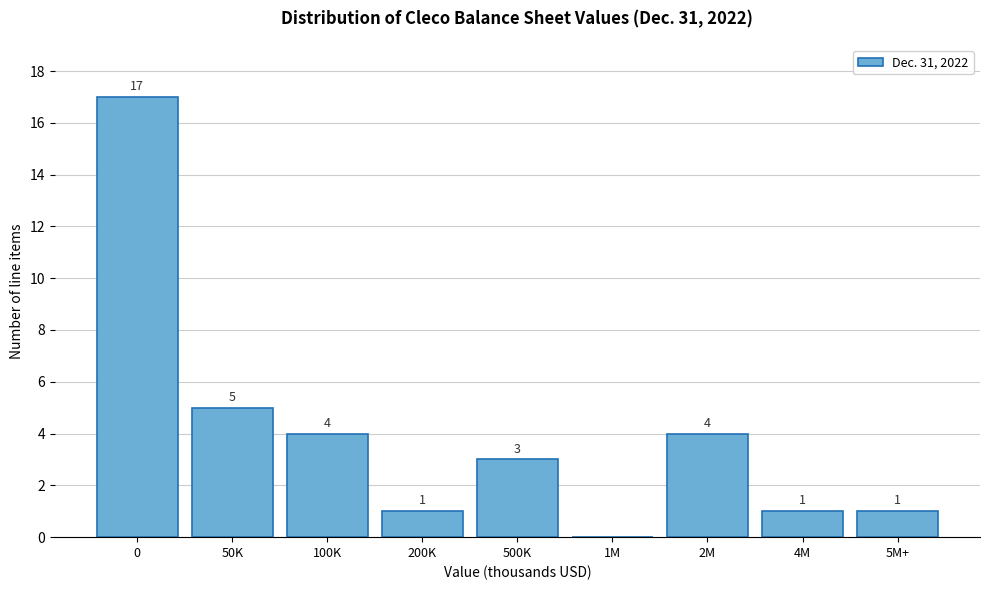

Reading right to left, extract all data points from this chart.

5M+=1	4M=1	2M=4	1M=0	500K=3	200K=1	100K=4	50K=5	0=17